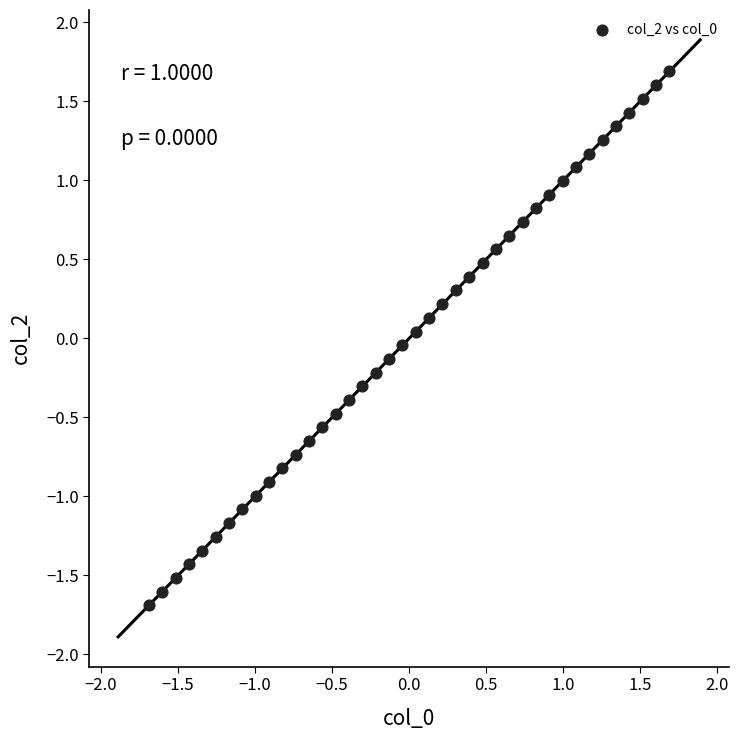

What is the range of Y values (max minus min)?

3.4